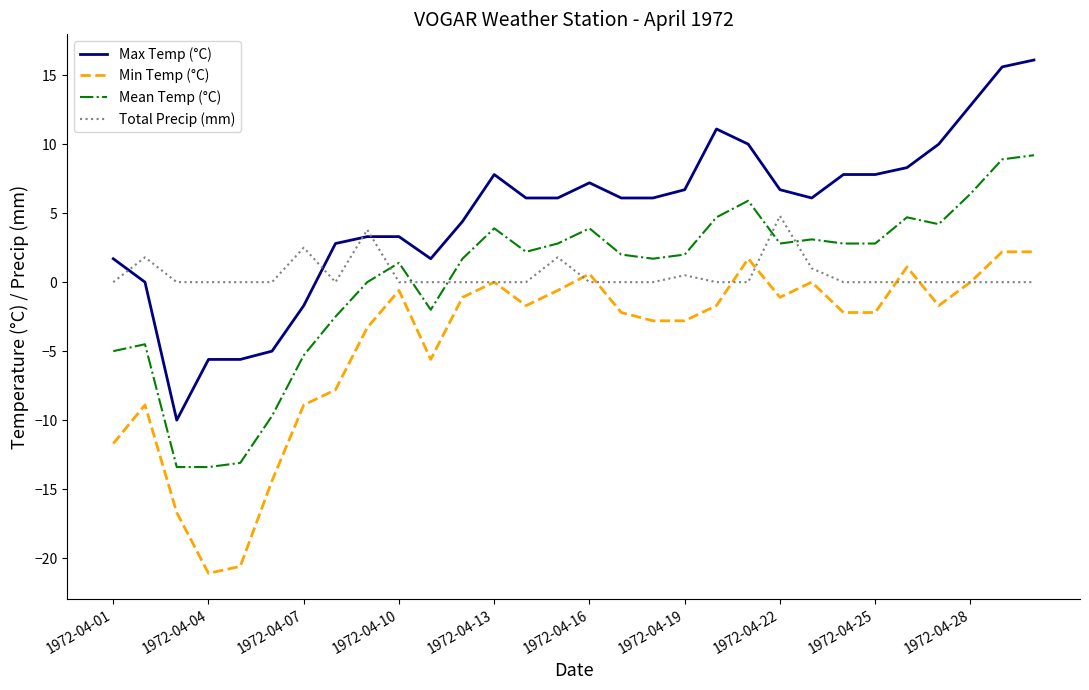

What are all the series names shown in the legend?

Max Temp (°C), Min Temp (°C), Mean Temp (°C), Total Precip (mm)